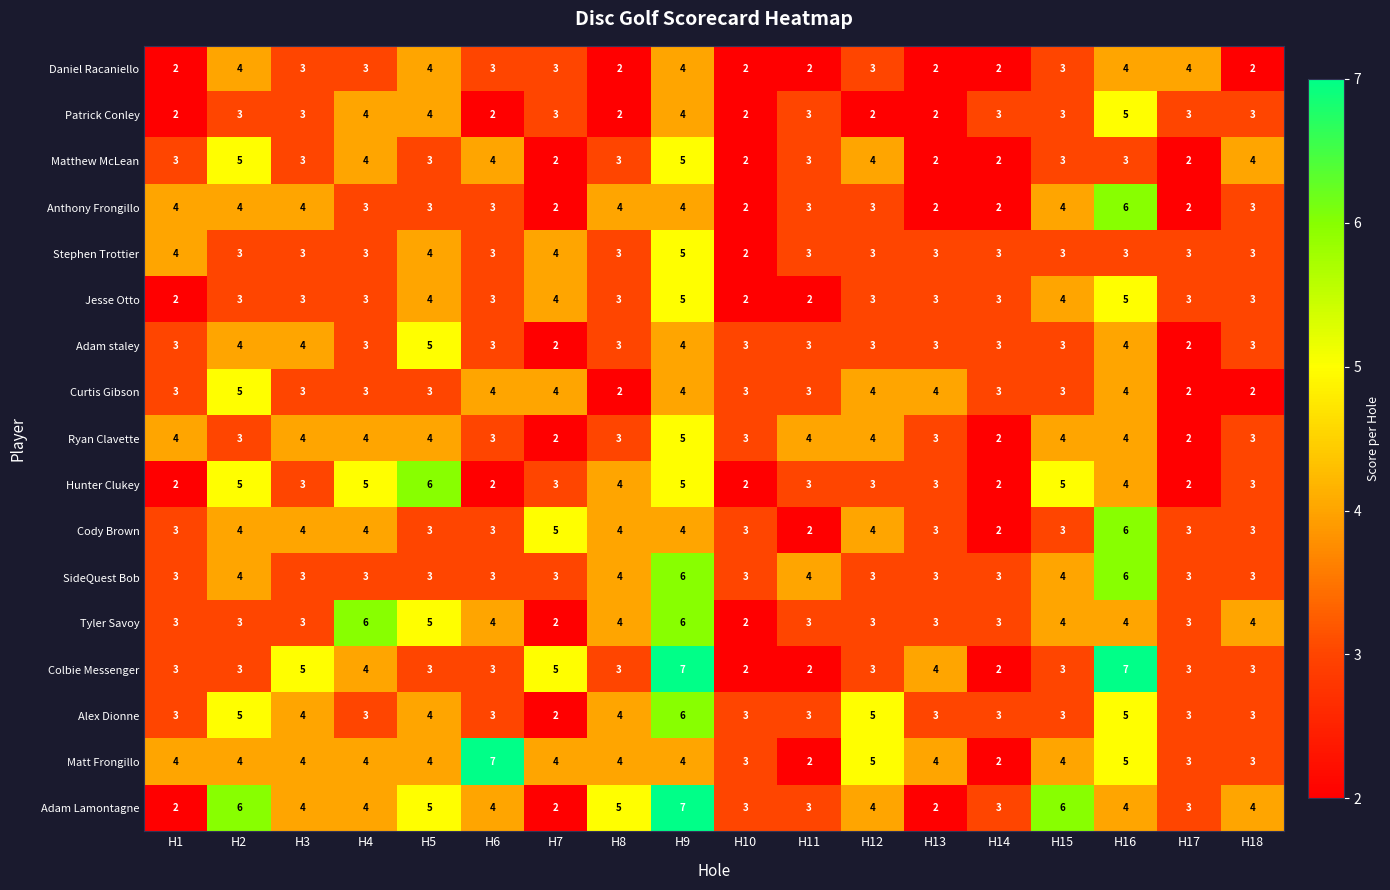

The value of Hunter Clukey at H5 is 9. True or false?

False